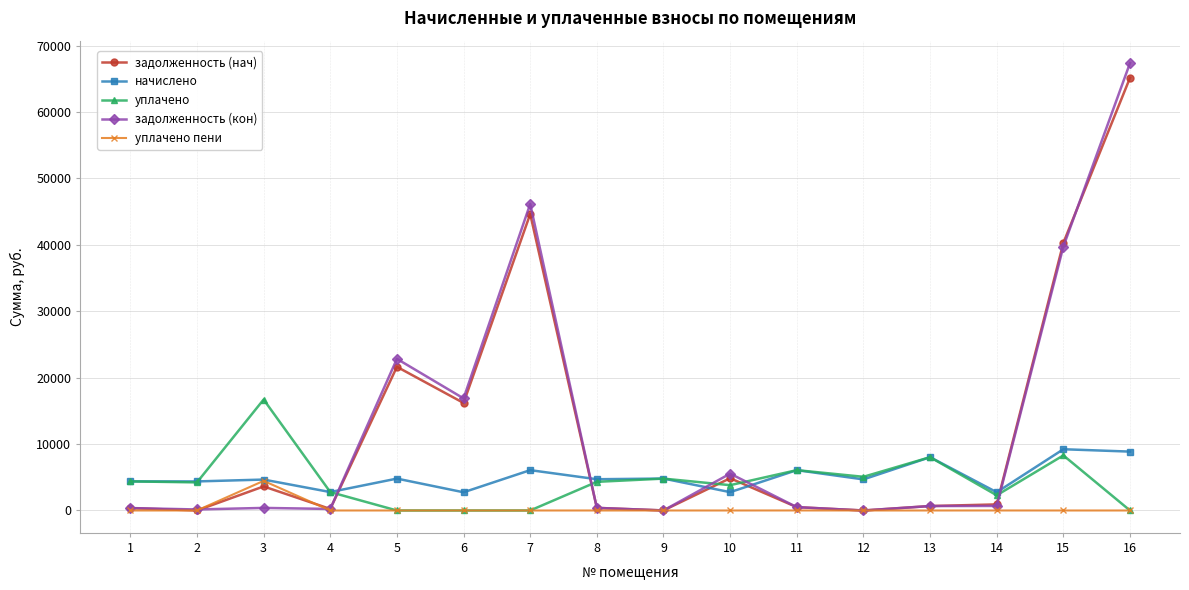

What is the lowest value of the начислено series?

2741.2